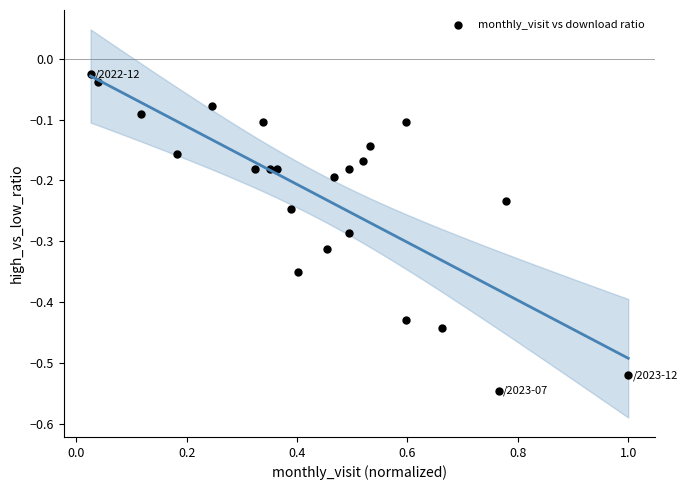

What is the range of Y values (max minus min)?

0.5